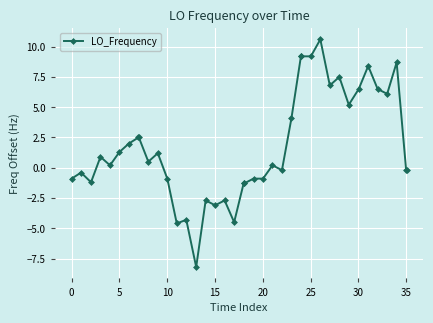

What is the value of the 10th point from the left?

0.5